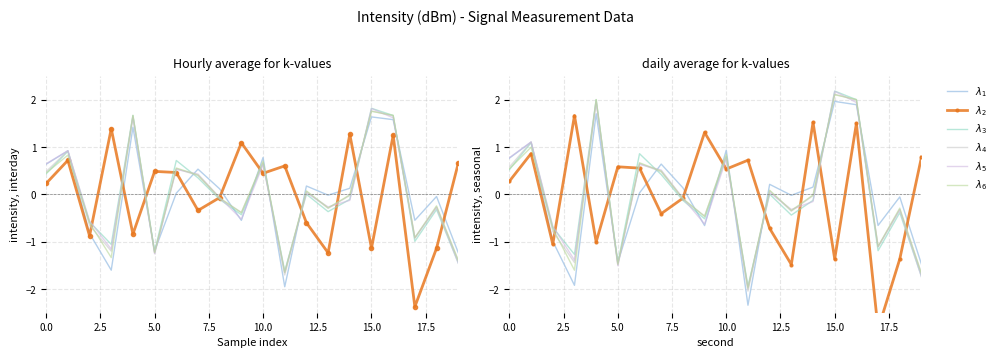

At how many categories does at least one series exceed 0?

16